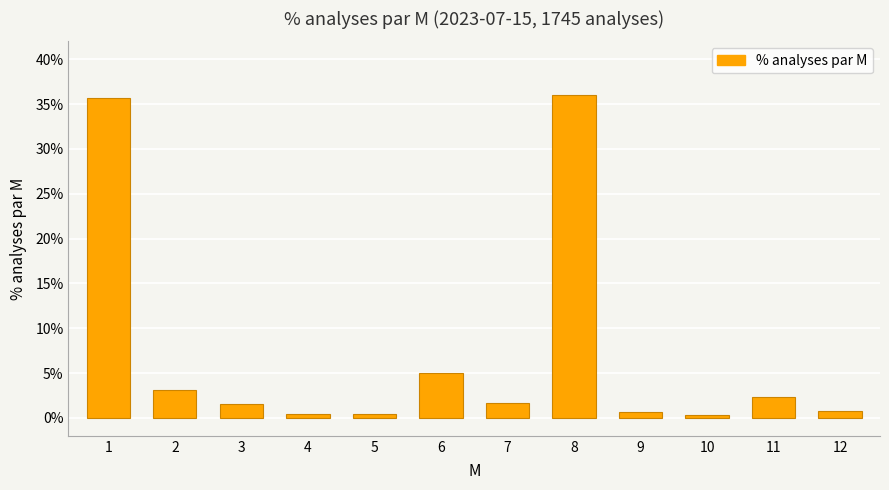

Which category has the highest value across all series?

8